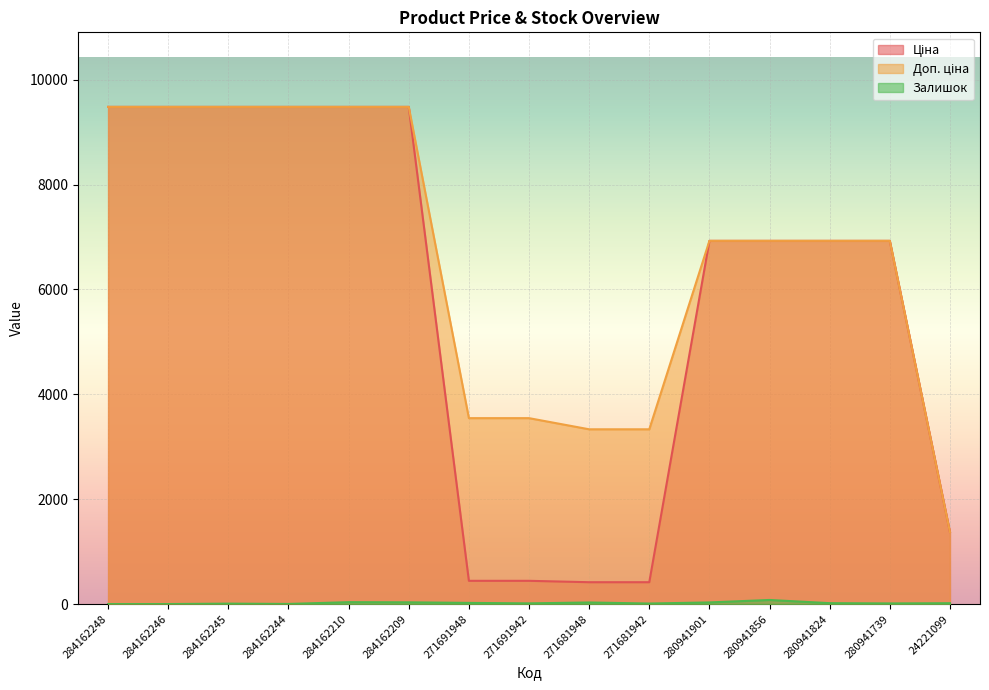

Which series changed the most between 284162246 and 284162209?

Залишок